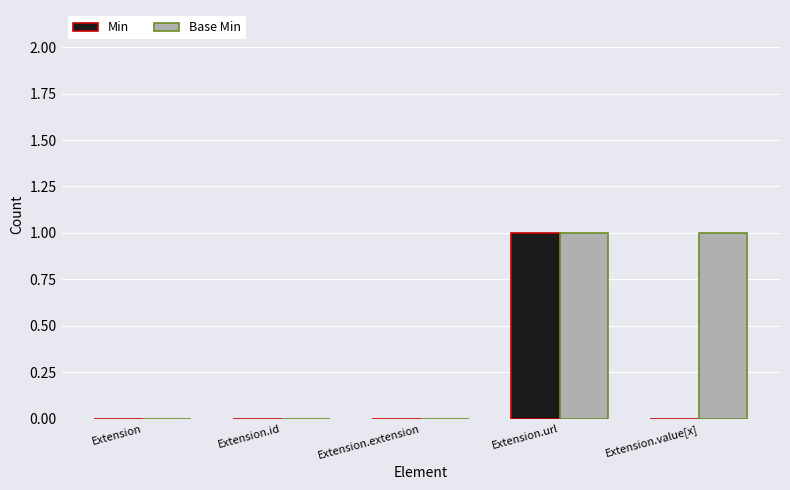

True or false: Min has a value of 0 at Extension.id.

True